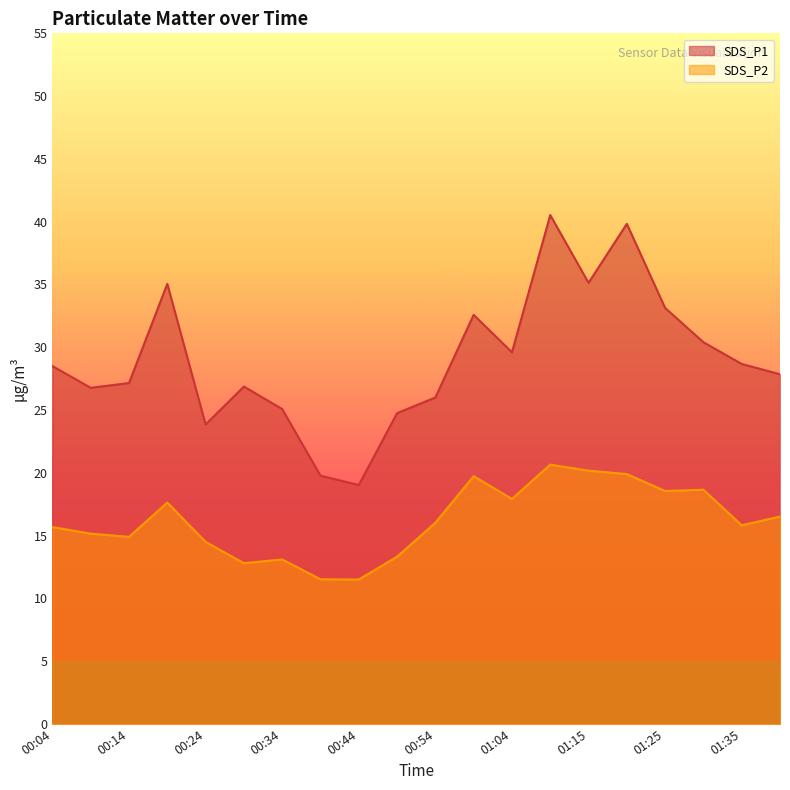

What is the value of the SDS_P2 point at the 17th from the left?

18.6